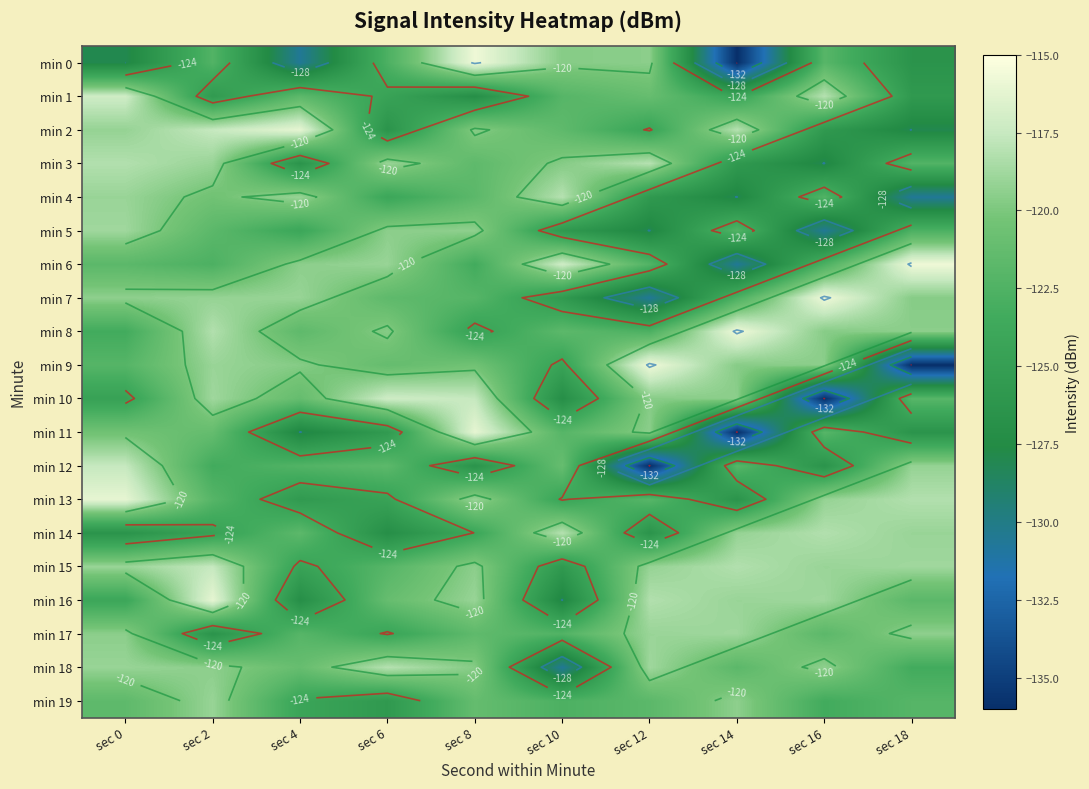

True or false: min 17 has a value of -173.6 at sec 0.

False